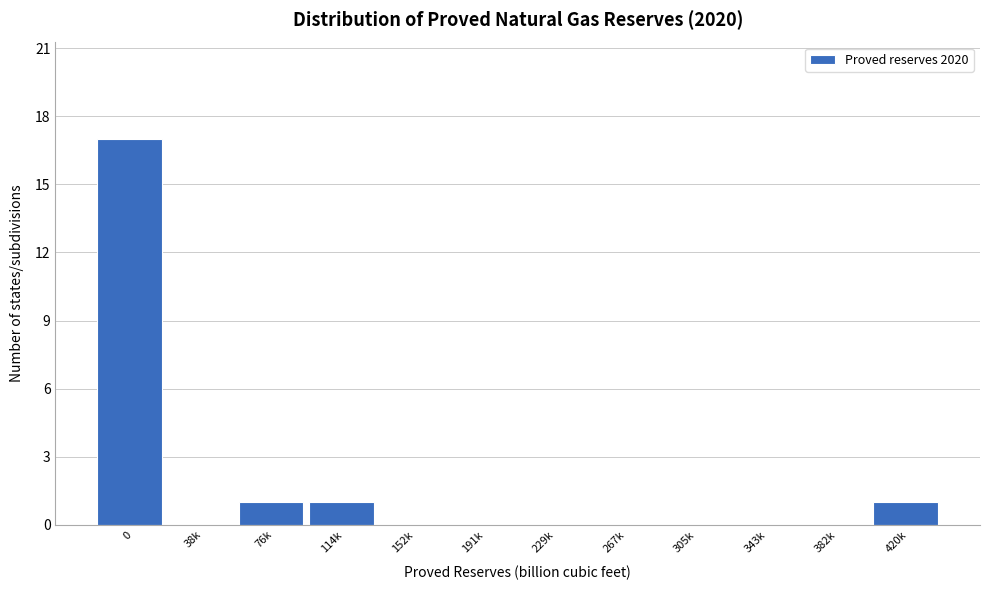

Reading left to right, list all the values displayed in this chart.

0=17	38k=0	76k=1	114k=1	152k=0	191k=0	229k=0	267k=0	305k=0	343k=0	382k=0	420k=1